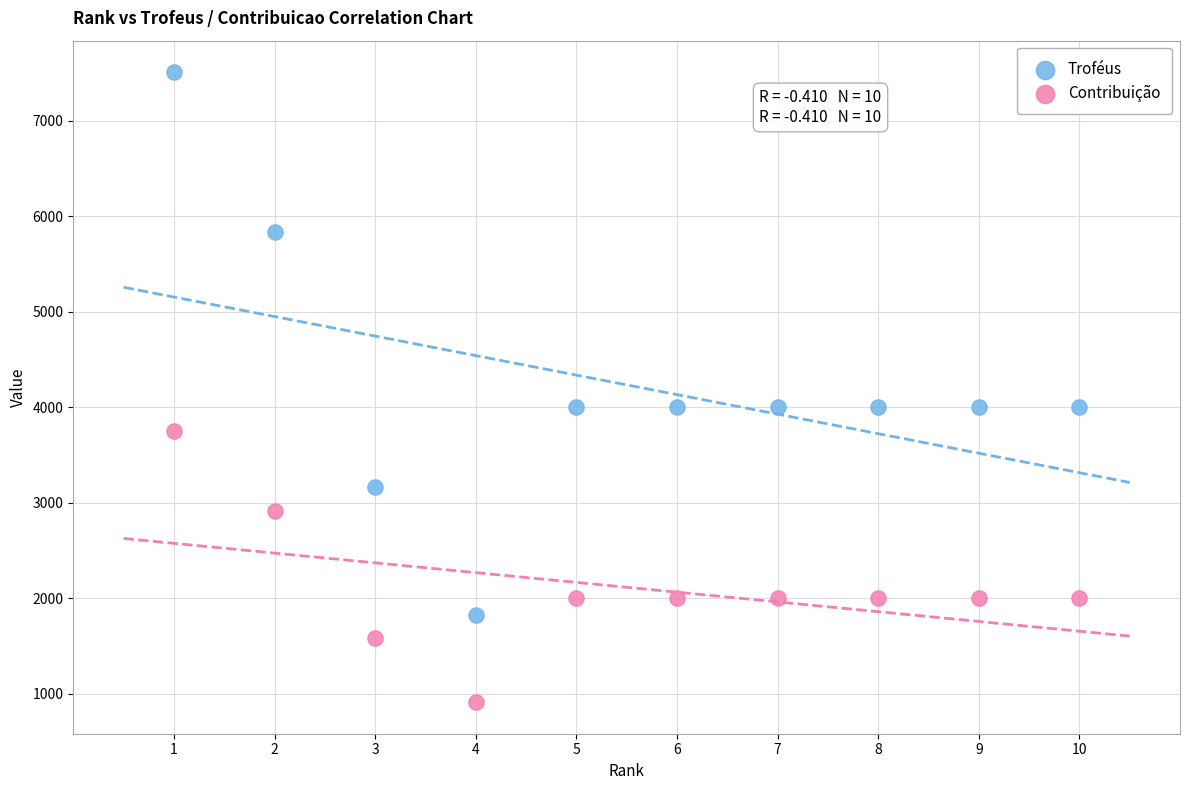

What are all the series names shown in the legend?

Troféus, Contribuição